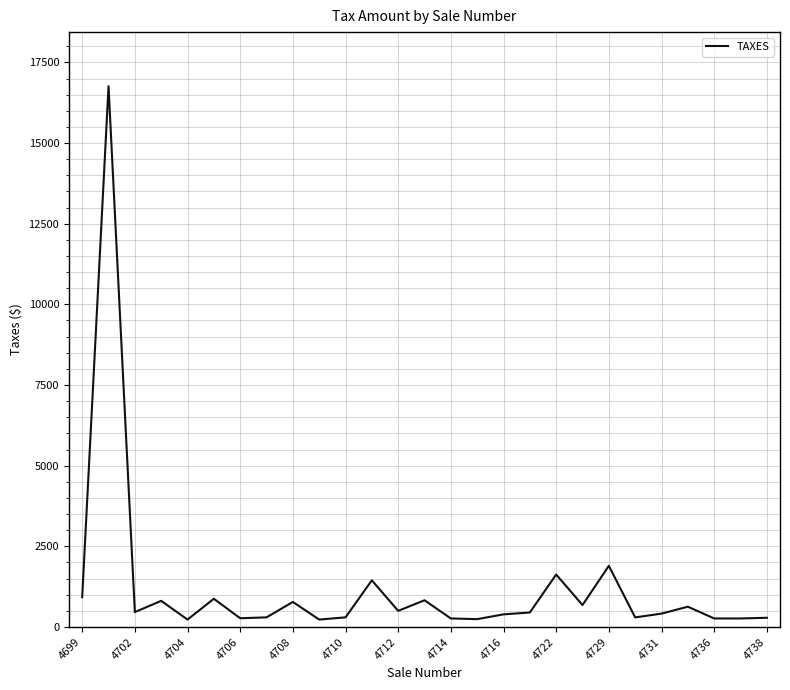

What is the greatest value displayed?

16763.0